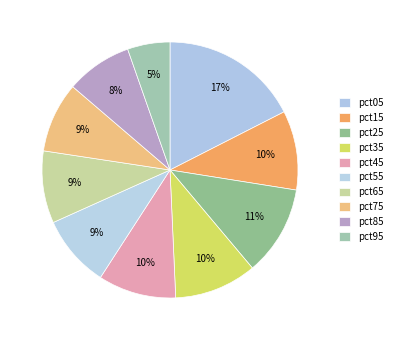

How many slices are in this pie chart?

10